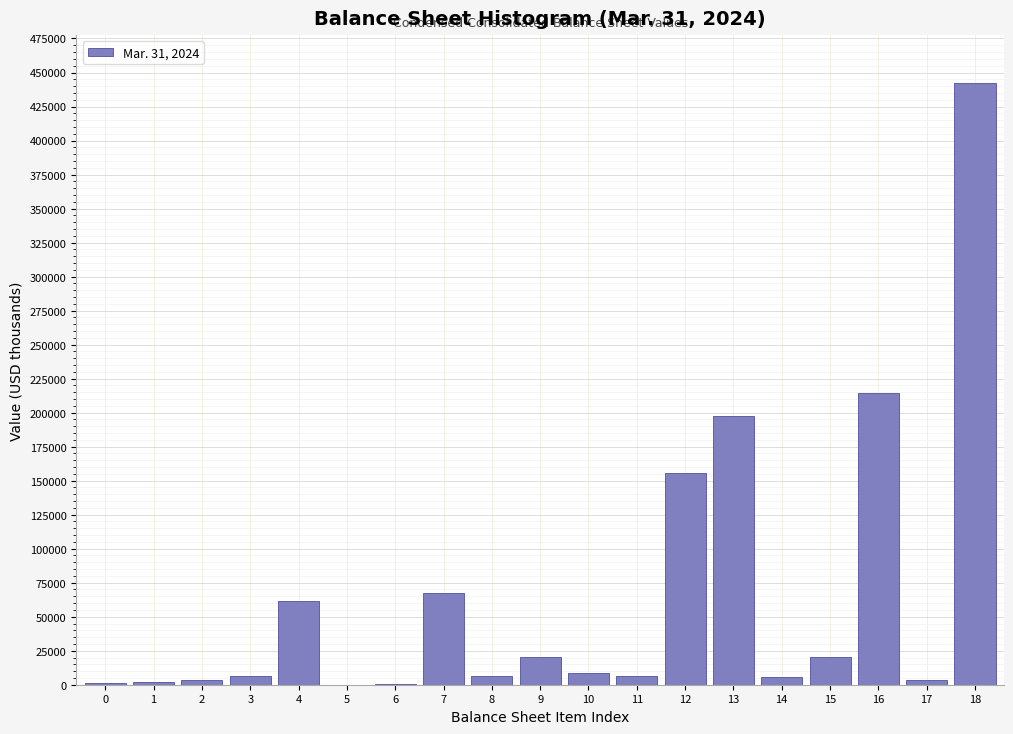

Is it true that the value at 16 is 214695?

True